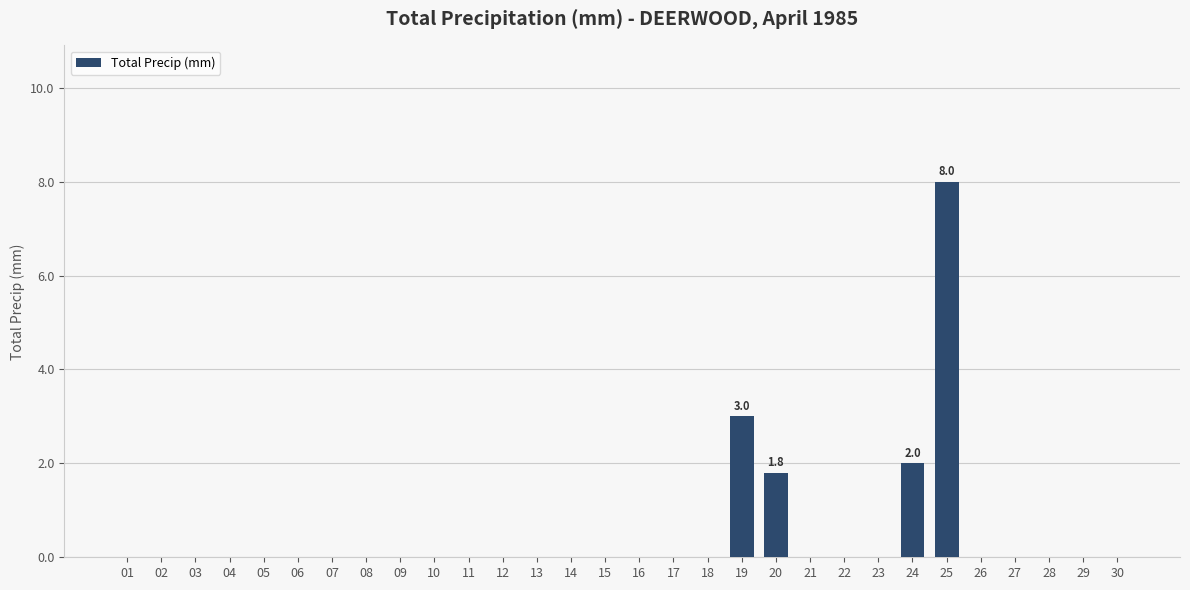

How many values are between 0 and 1?

26